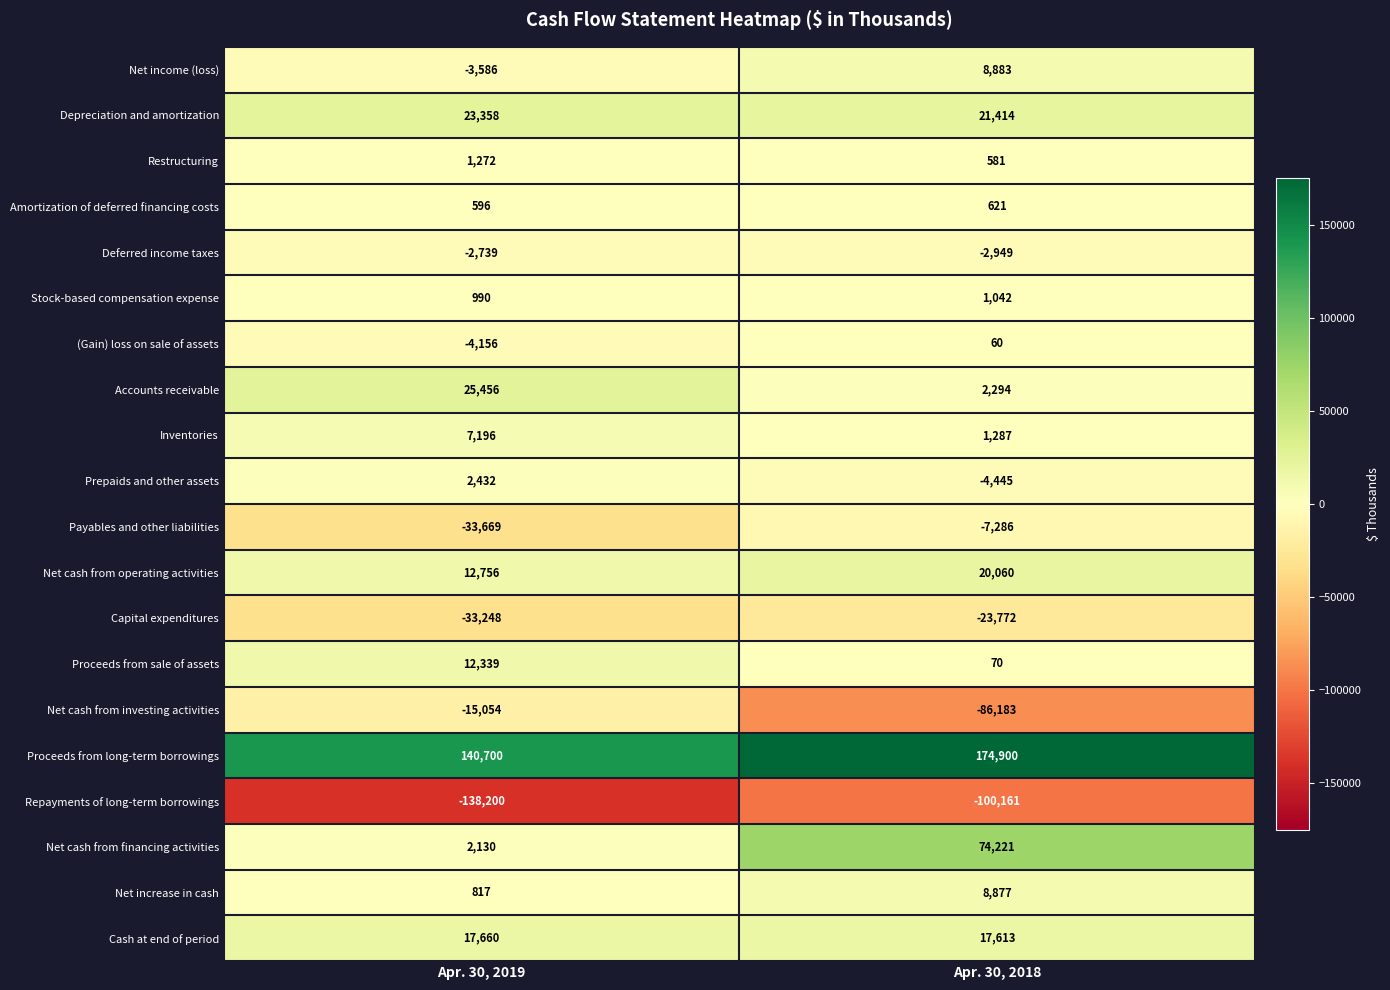

What is the spread (max minus min) of values at Apr. 30, 2018?

275061